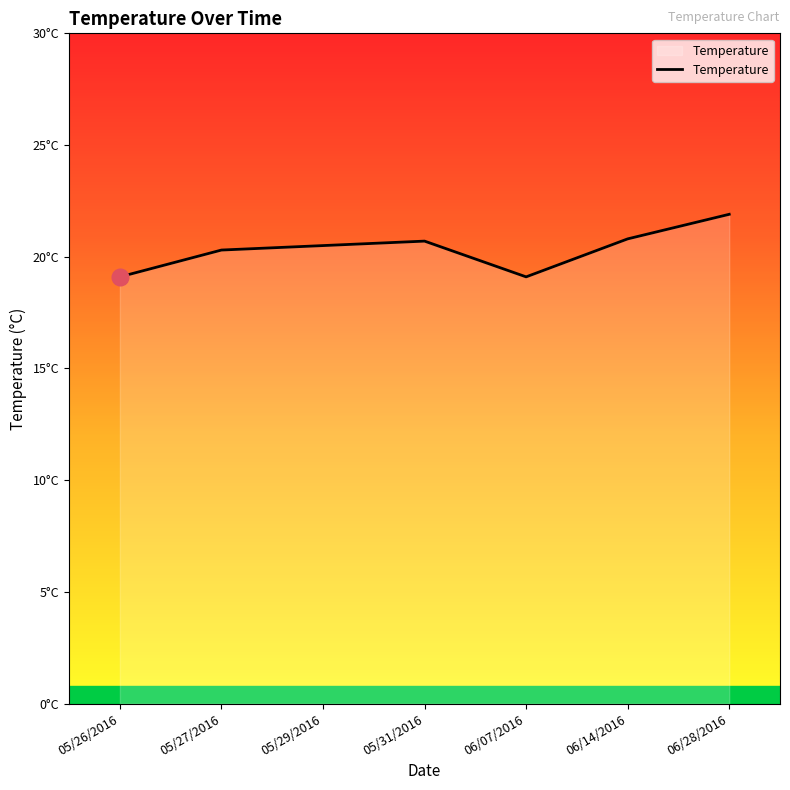

Reading right to left, transcribe all the data shown in this chart.

06/28/2016=21.9	06/14/2016=20.8	06/07/2016=19.1	05/31/2016=20.7	05/29/2016=20.5	05/27/2016=20.3	05/26/2016=19.1